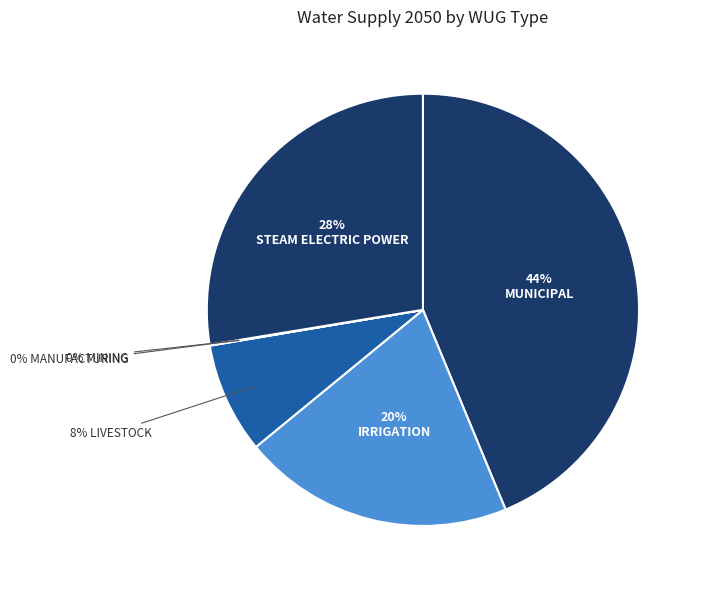

Is there a majority slice in this chart?

No